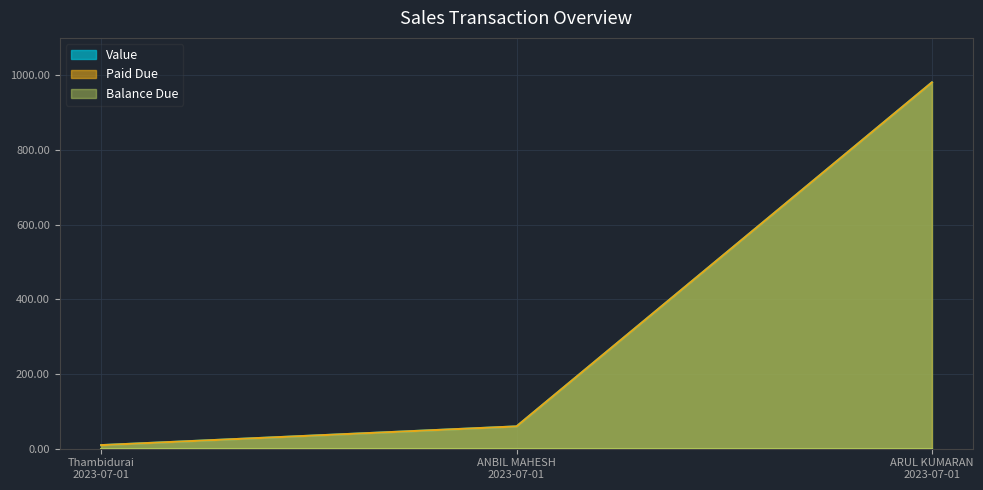

Where is Value nearest to the value 495?

ANBIL MAHESH 2023-07-01